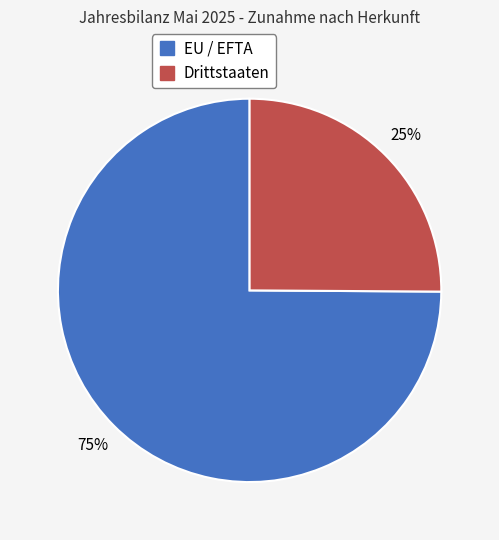

How many segments does this pie chart have?

2